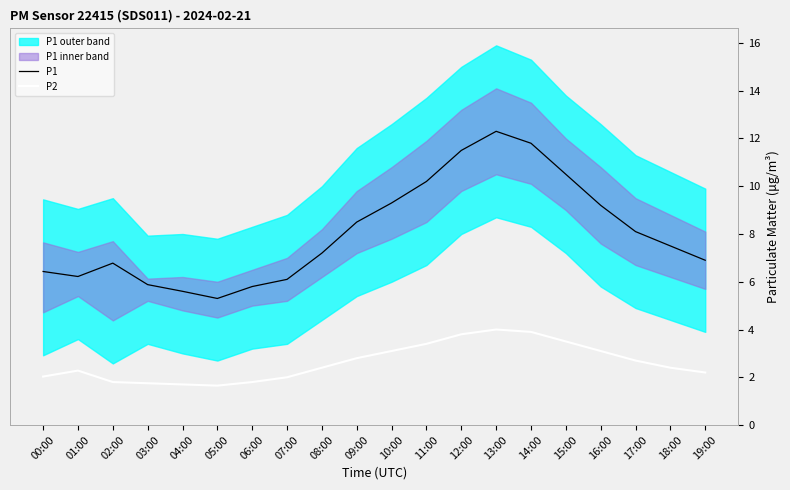

What is the spread (max minus min) of values at 05:00?

3.6